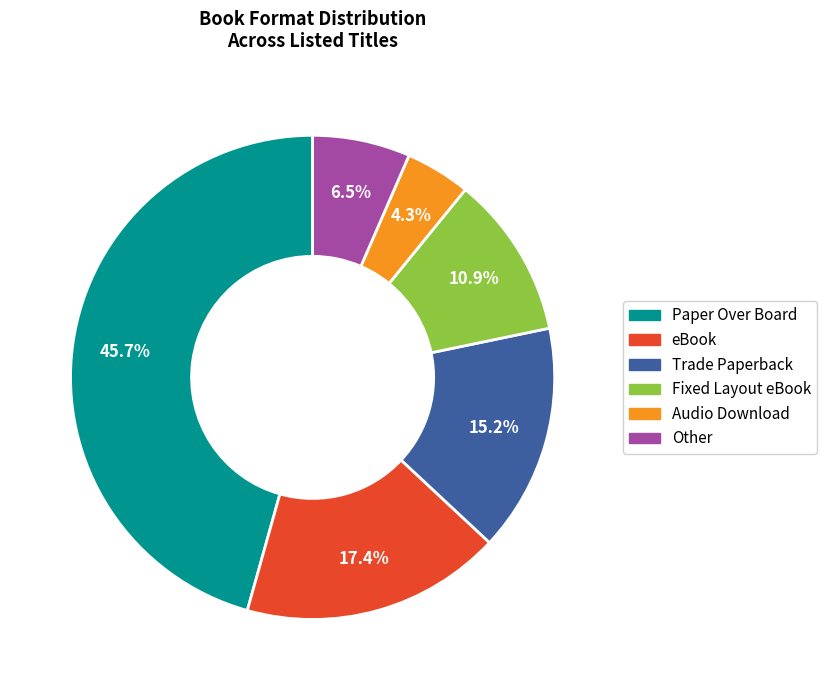

How many slices are in this pie chart?

6